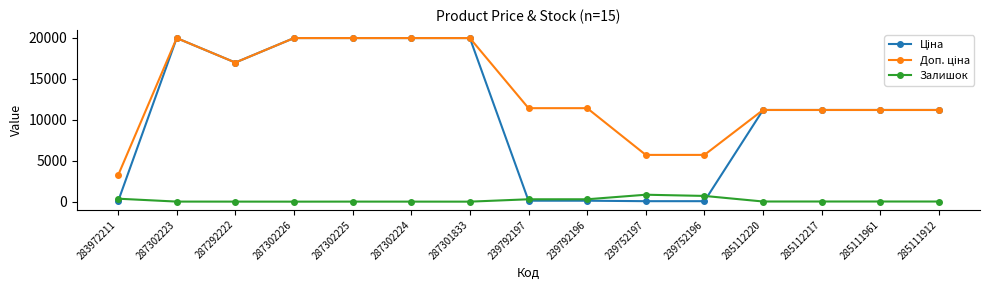

How many data points does each series have?

15